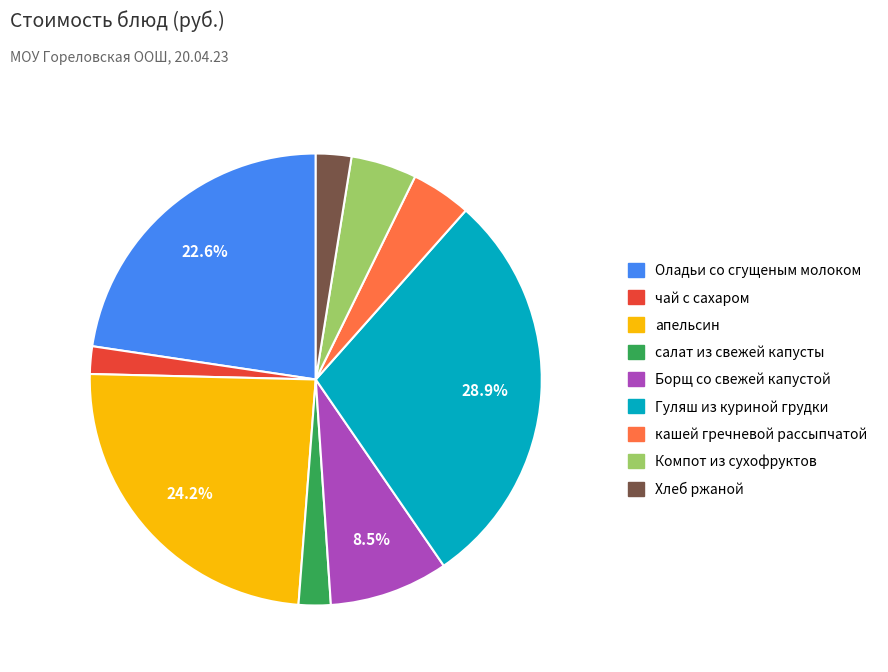

Is апельсин the majority of the pie?

No